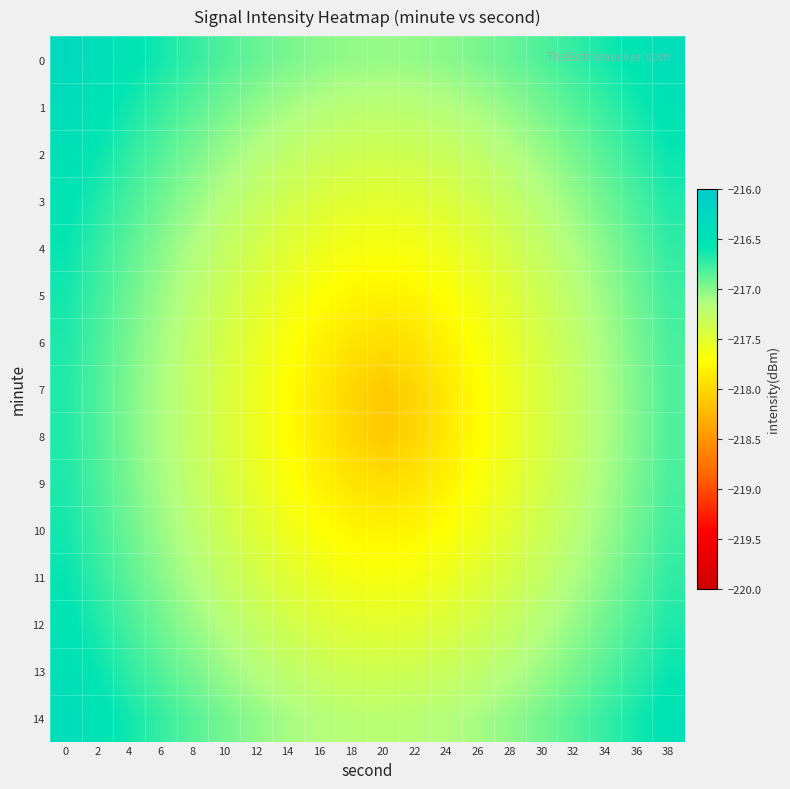

List the series in order of their peak value, lowest first.

7, 8, 6, 9, 5, 10, 4, 11, 3, 12, 2, 13, 1, 14, 0